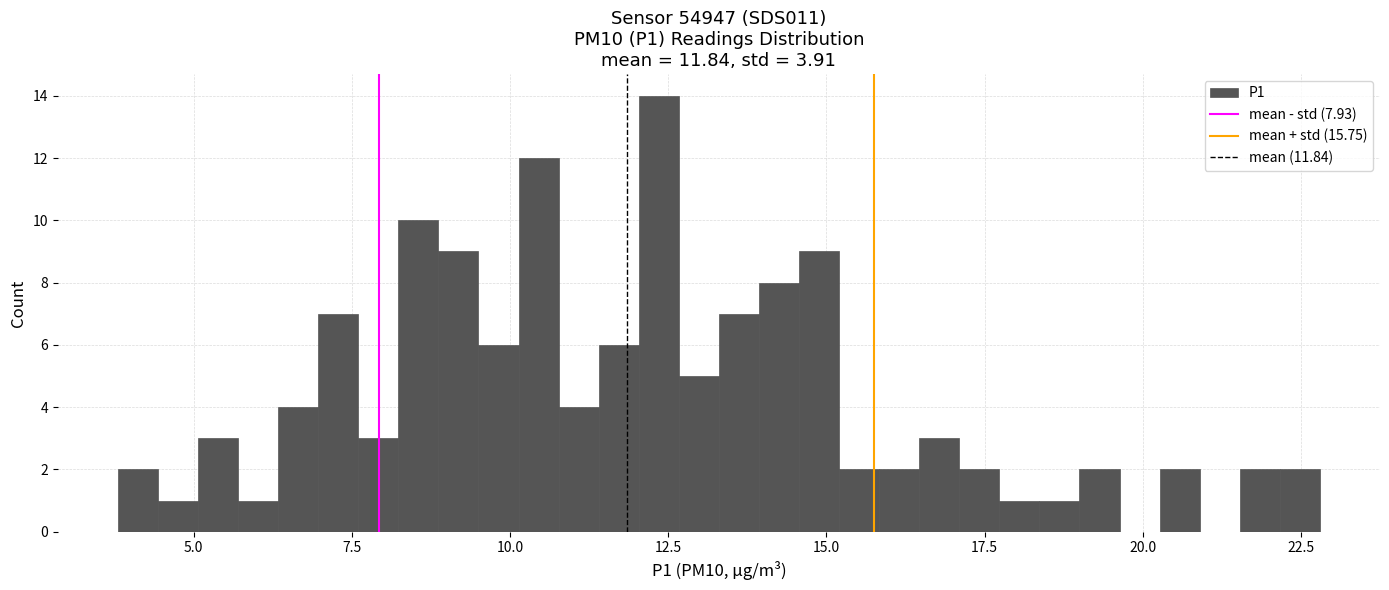

Read against the x-axis, roughly where is the centre of the tallest bar?

12.5